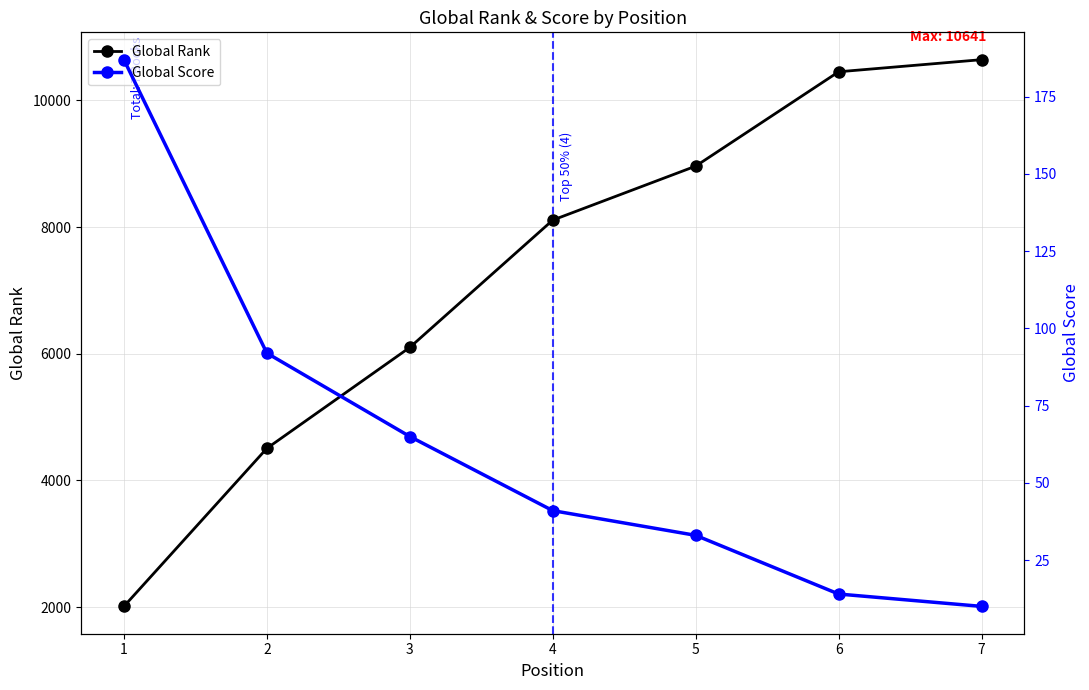

Which series has the largest range (max minus min)?

Global Rank